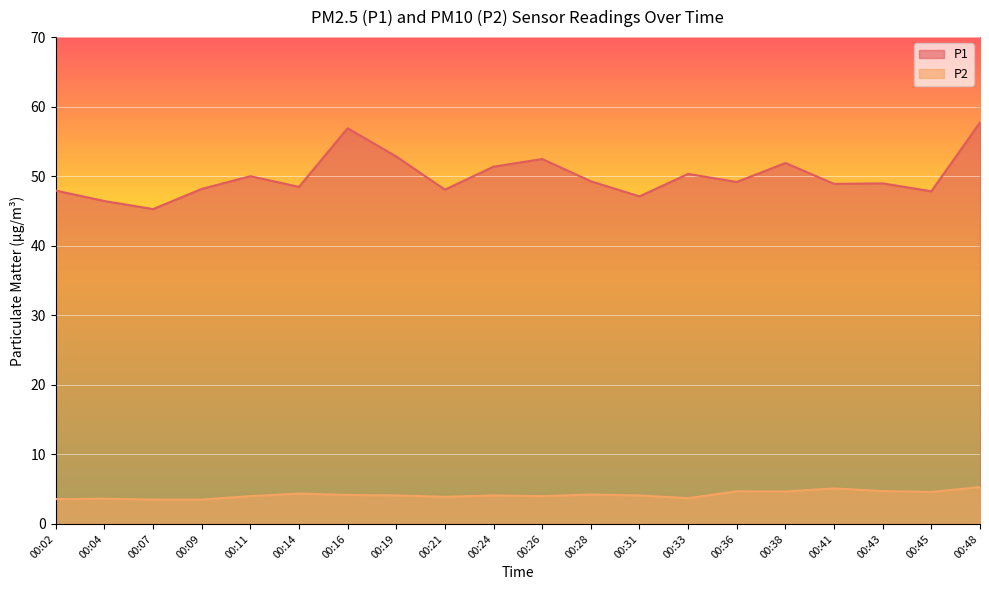

What is the value of the P2 point at the 1st from the left?

3.6